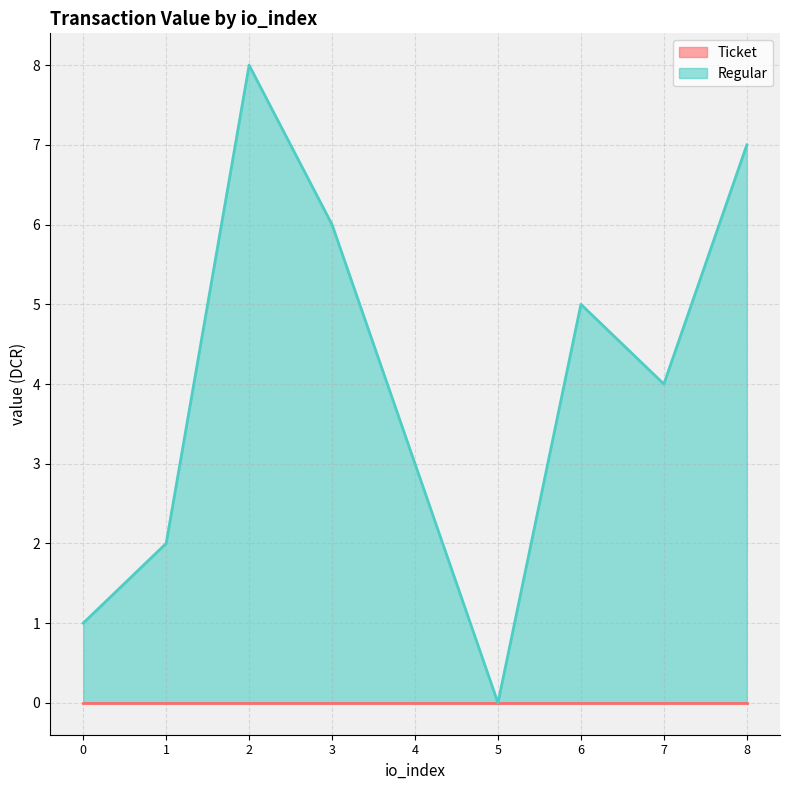

Which category has the highest value across all series?

2